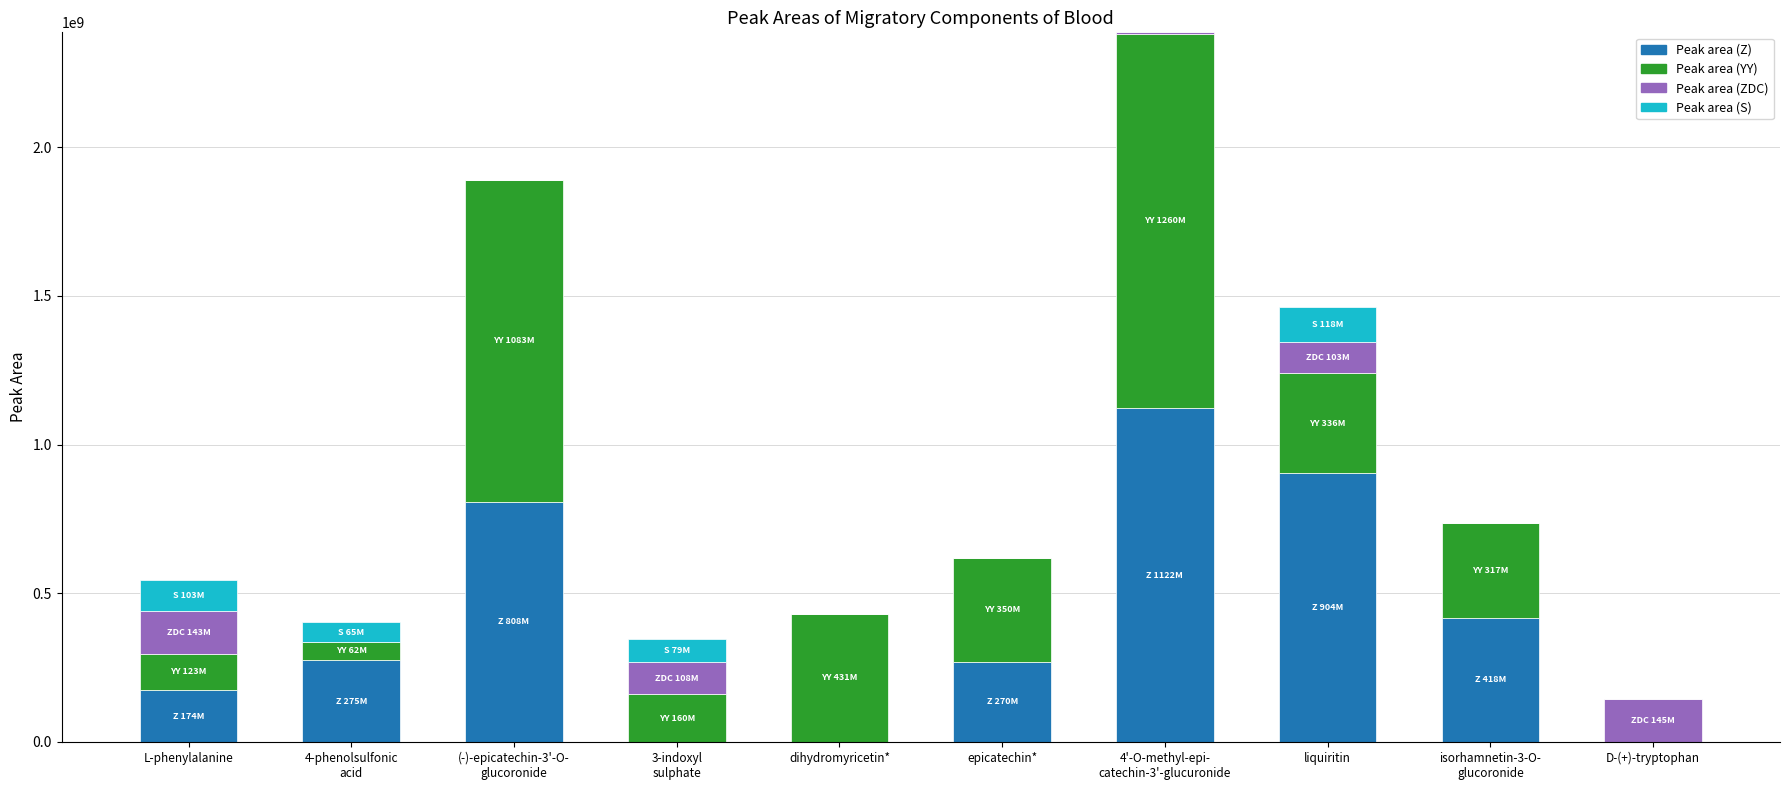

True or false: Peak area (Z) has a value of -661488030.3 at dihydromyricetin*.

False